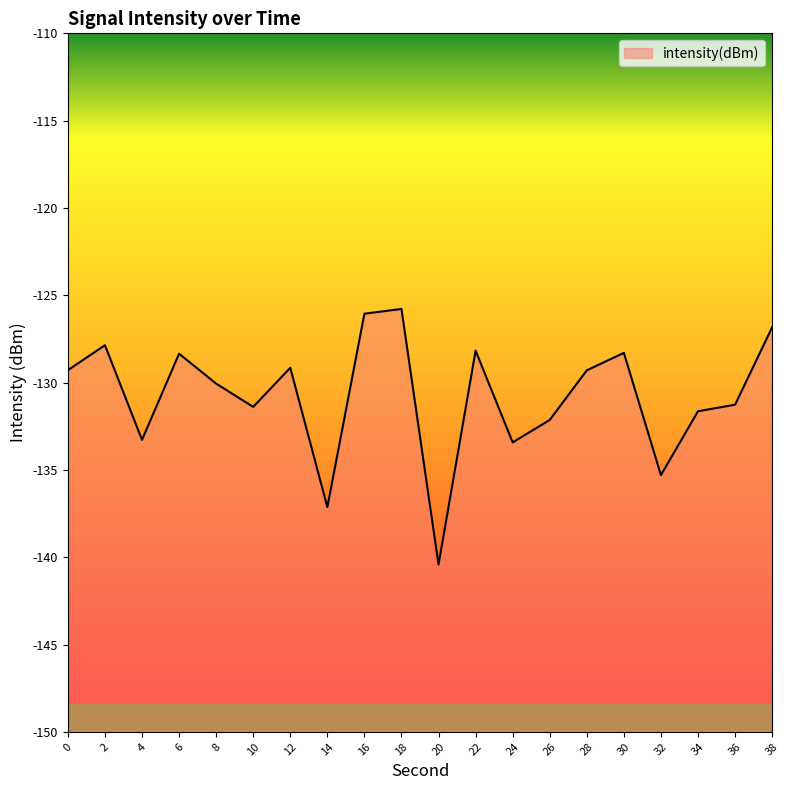

What is the value of the 6th point from the left?

-131.4